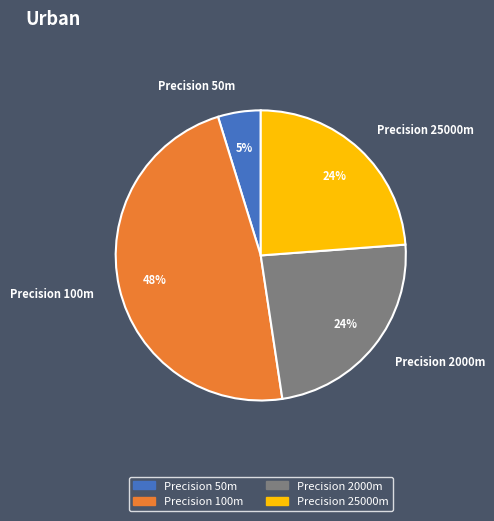

Is there any slice that represents more than half of the pie?

No